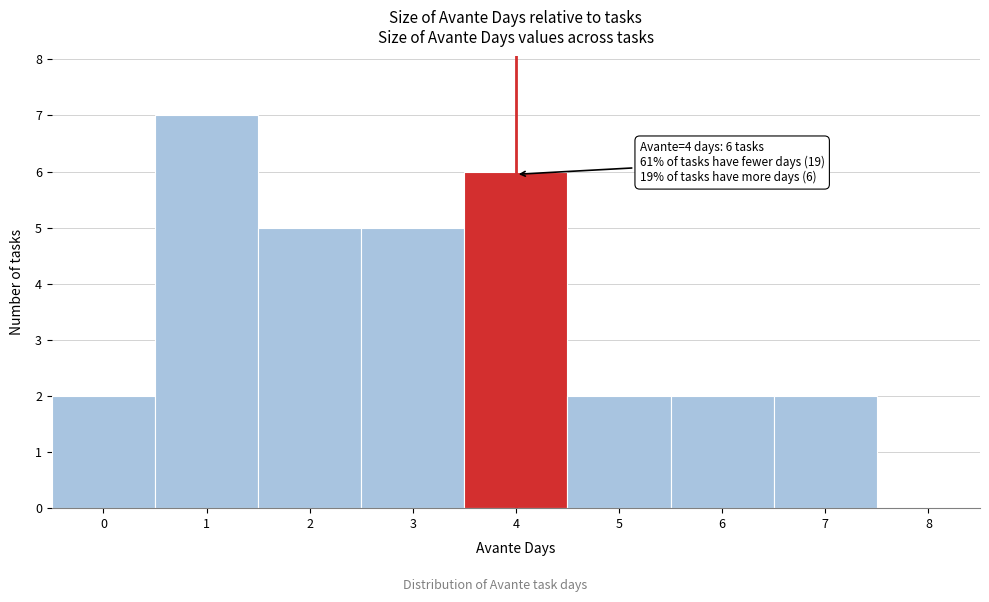

Which range on the x-axis has the tallest bar?

0.5 to 1.5